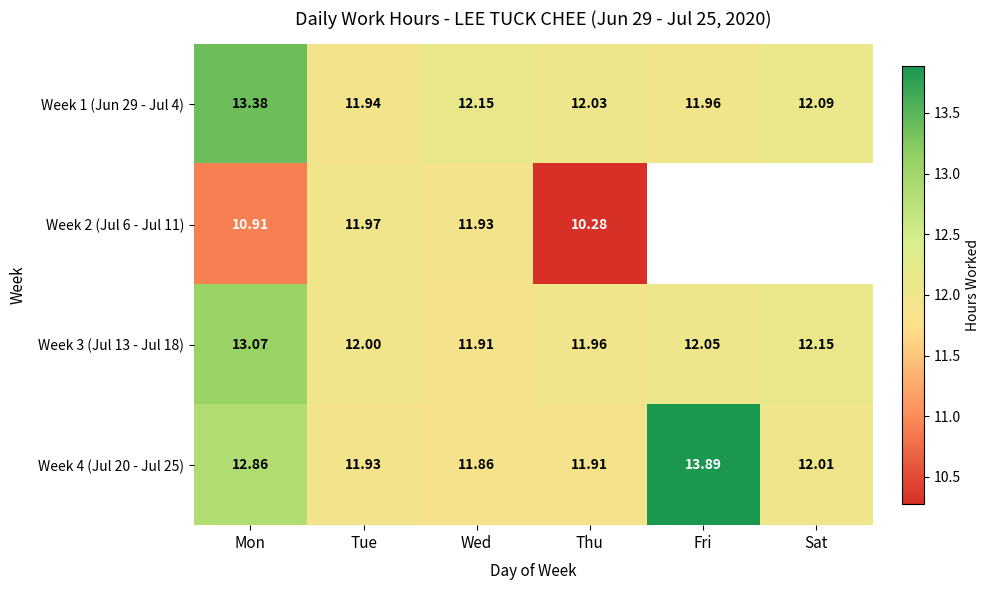

What is the difference between the maximum and second lowest values in the Week 1 (Jun 29 - Jul 4) series?

1.4